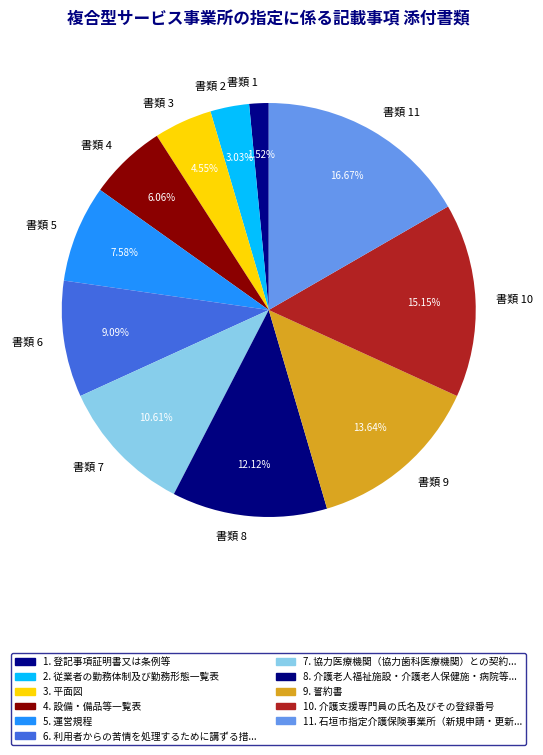

How many segments does this pie chart have?

11